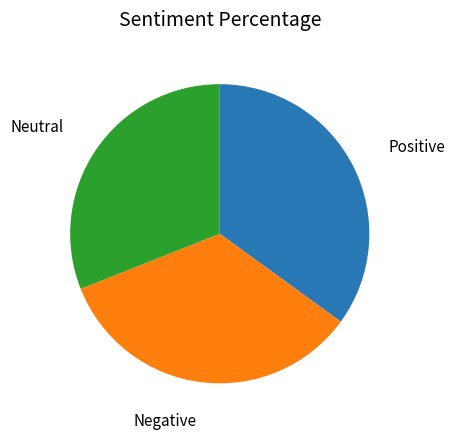

How many slices are in this pie chart?

3